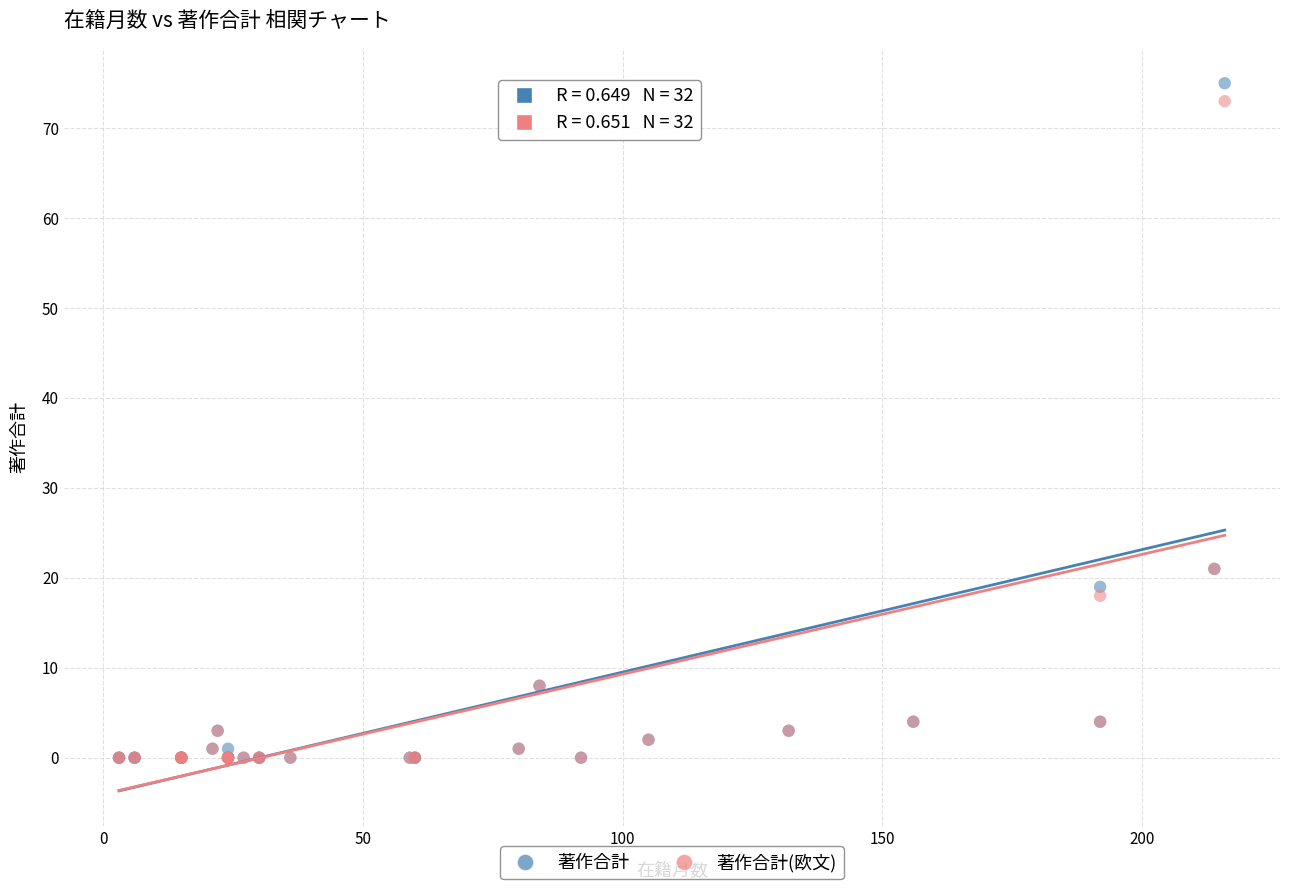

Which series contains the highest Y value?

著作合計